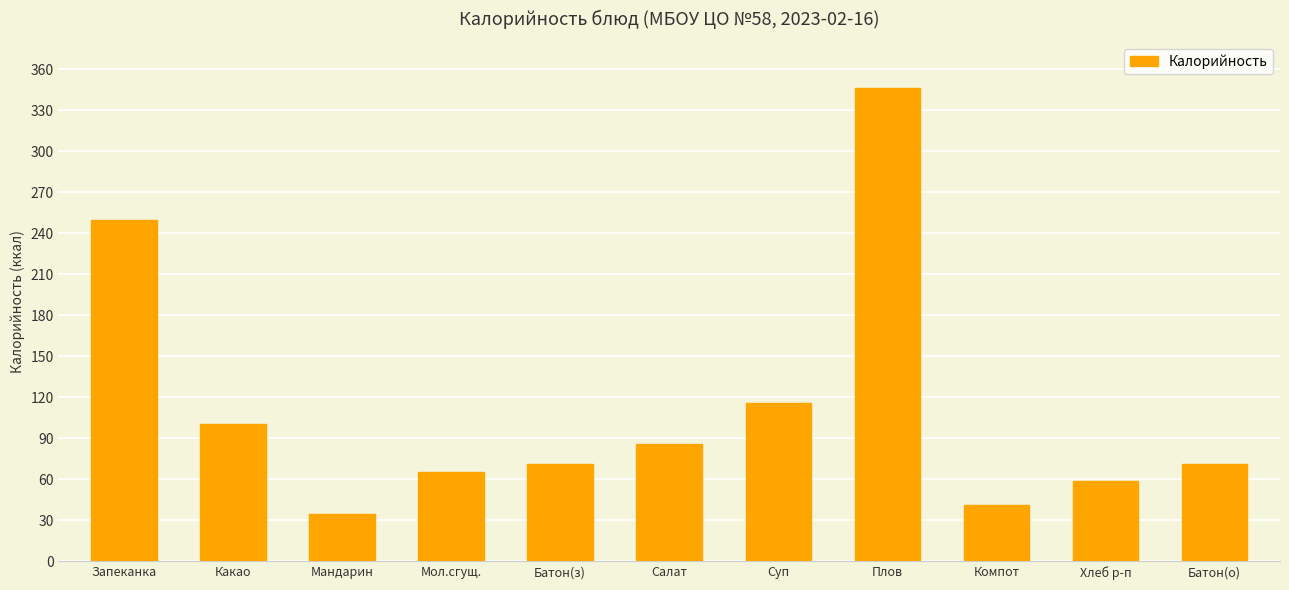

What is the approximate value at Какао?

100.4